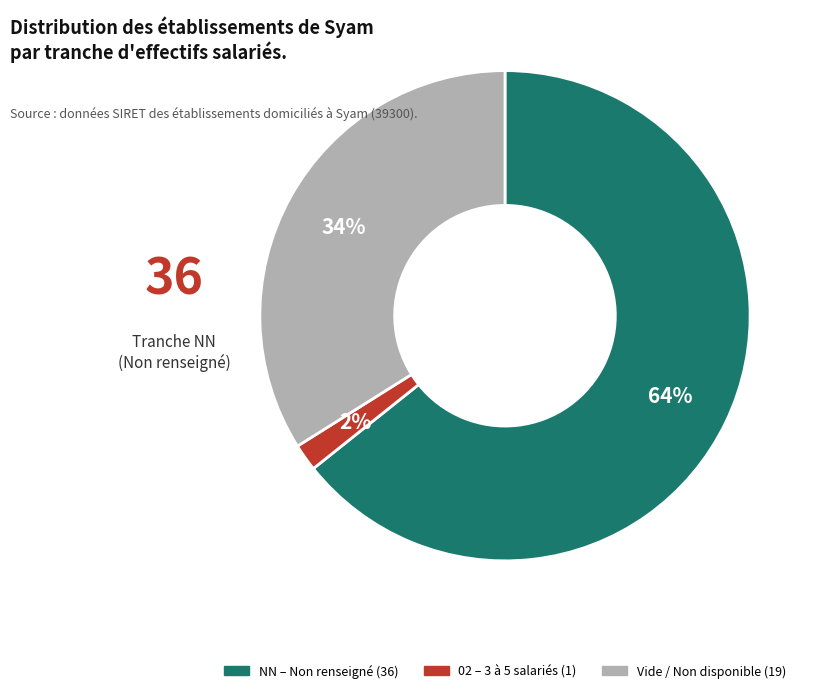

What is the largest slice in the pie chart?

NN